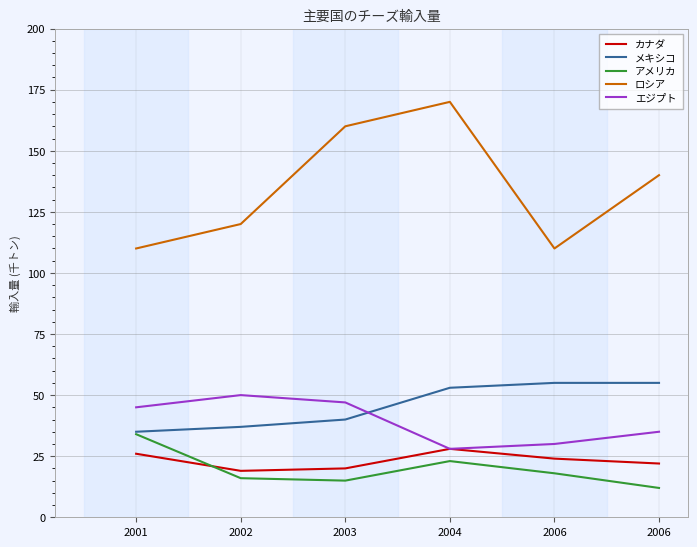

True or false: カナダ and エジプト cross at least once.

False